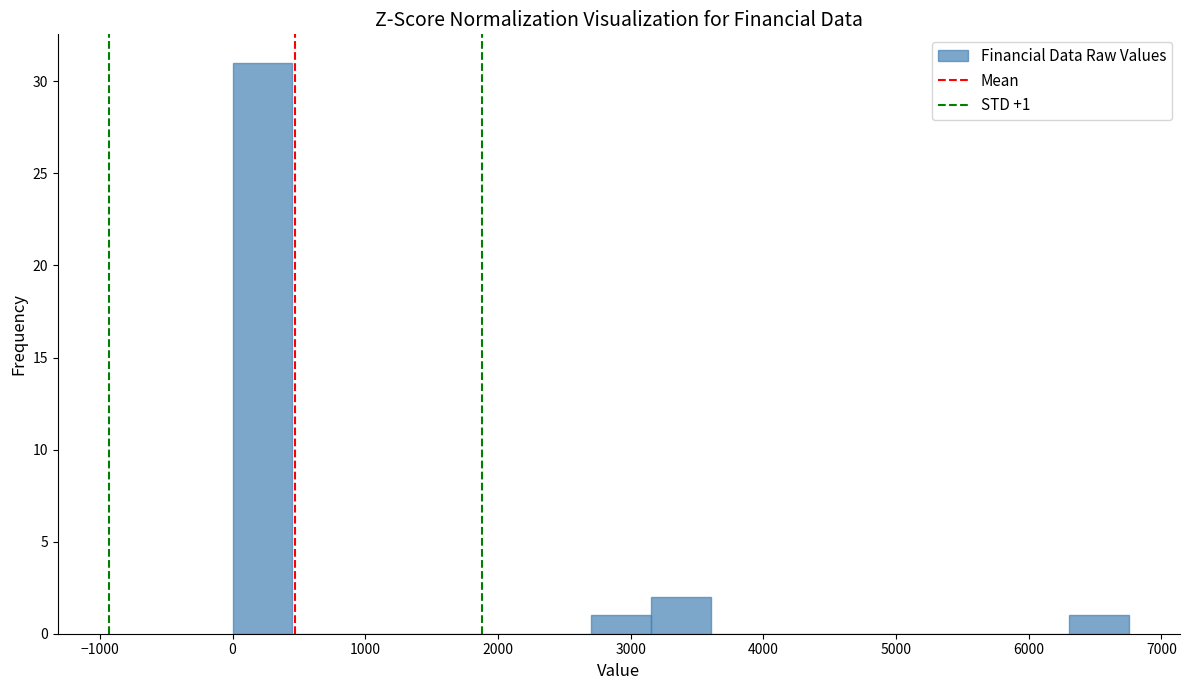

Which range on the x-axis has the tallest bar?

0 to 500